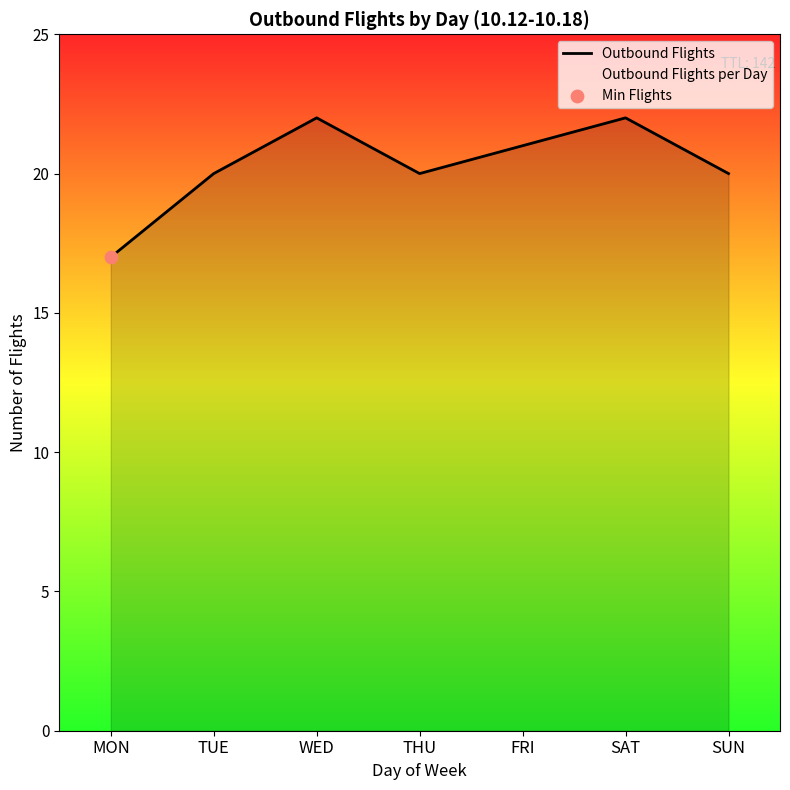

What is the change in value from FRI to SUN?

-1